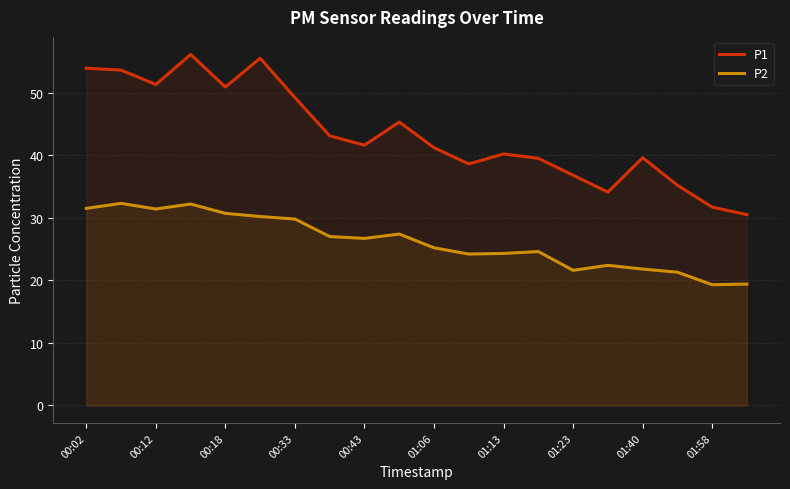

What is the sum of the P1 values at 00:02 and 01:58?

85.6